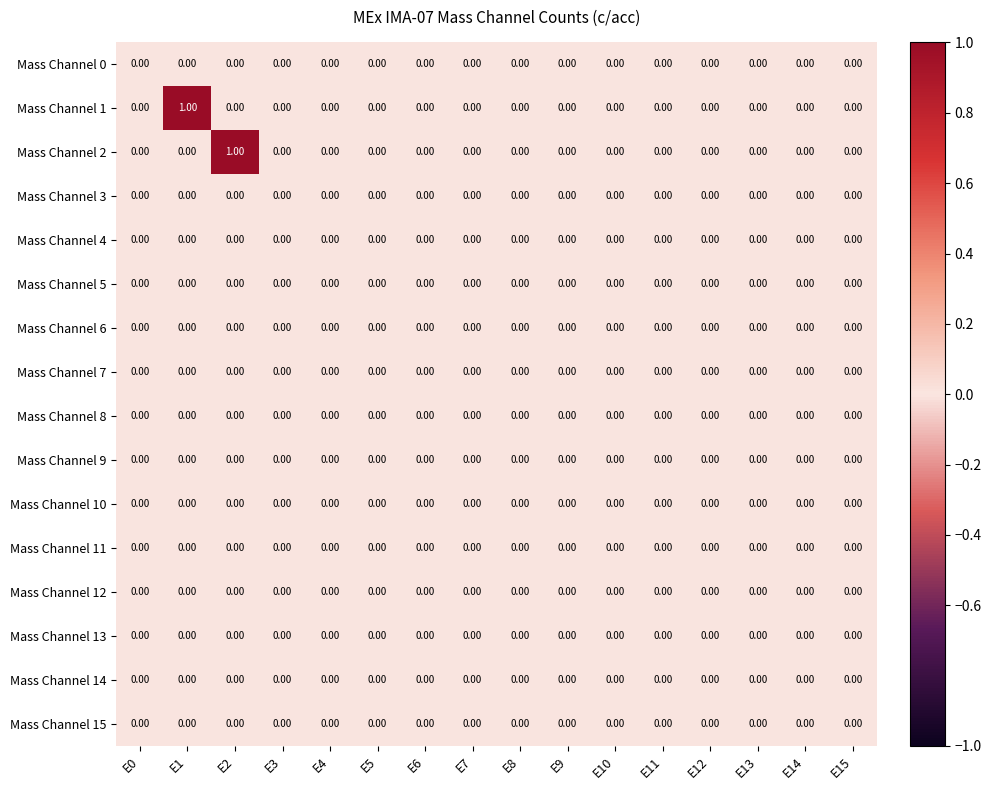

At which category is the sum across all series the highest?

E1